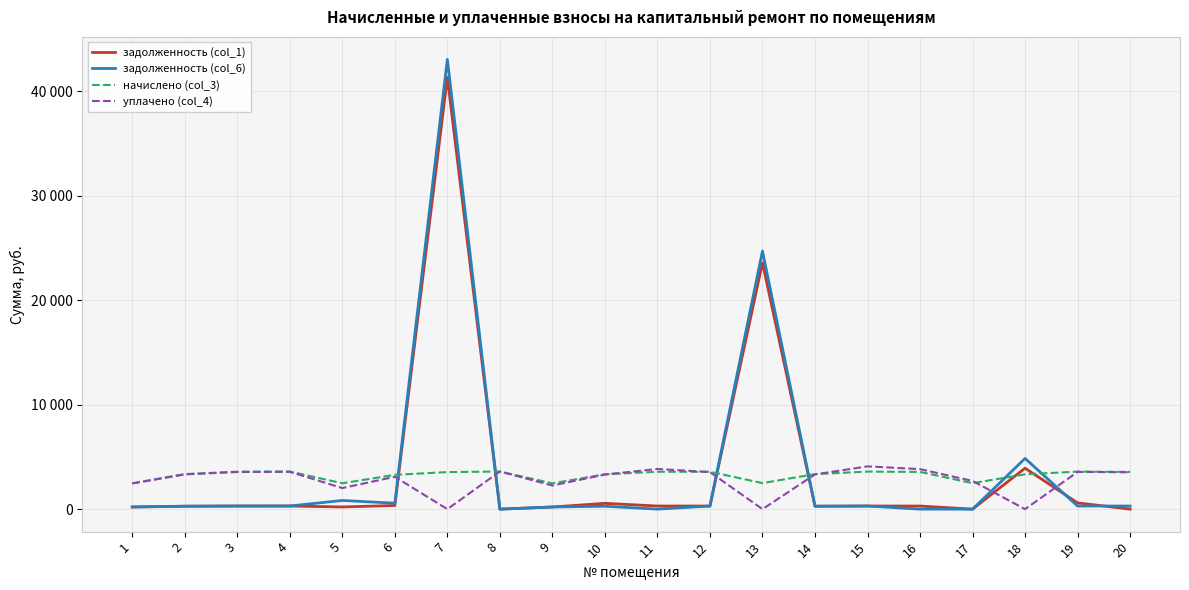

Does the chart have visible grid lines?

Yes